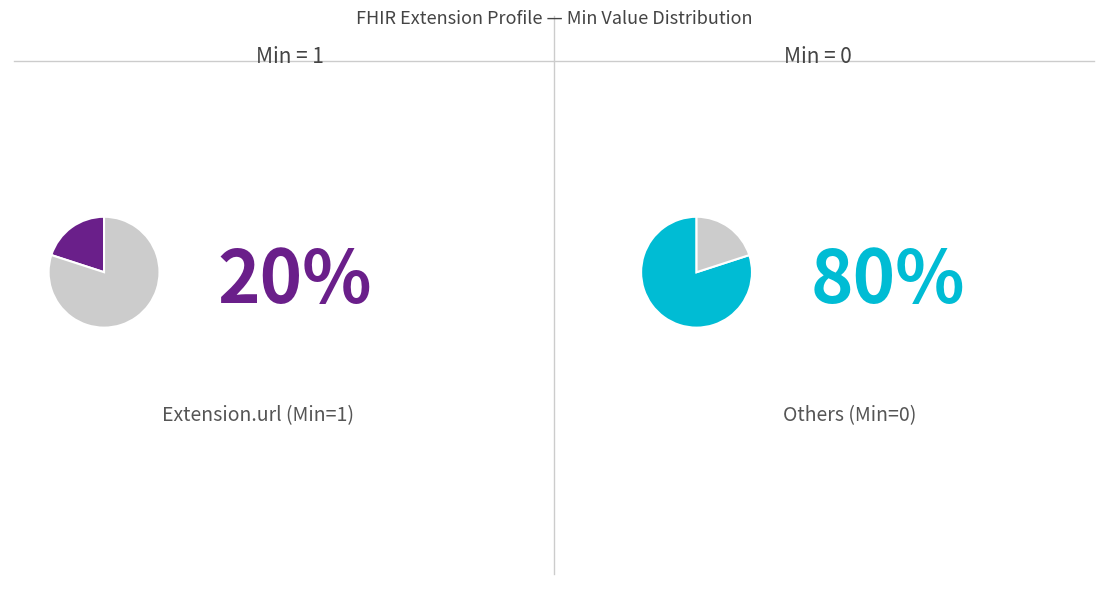

True or false: Extension.extension accounts for 5% of the total.

False